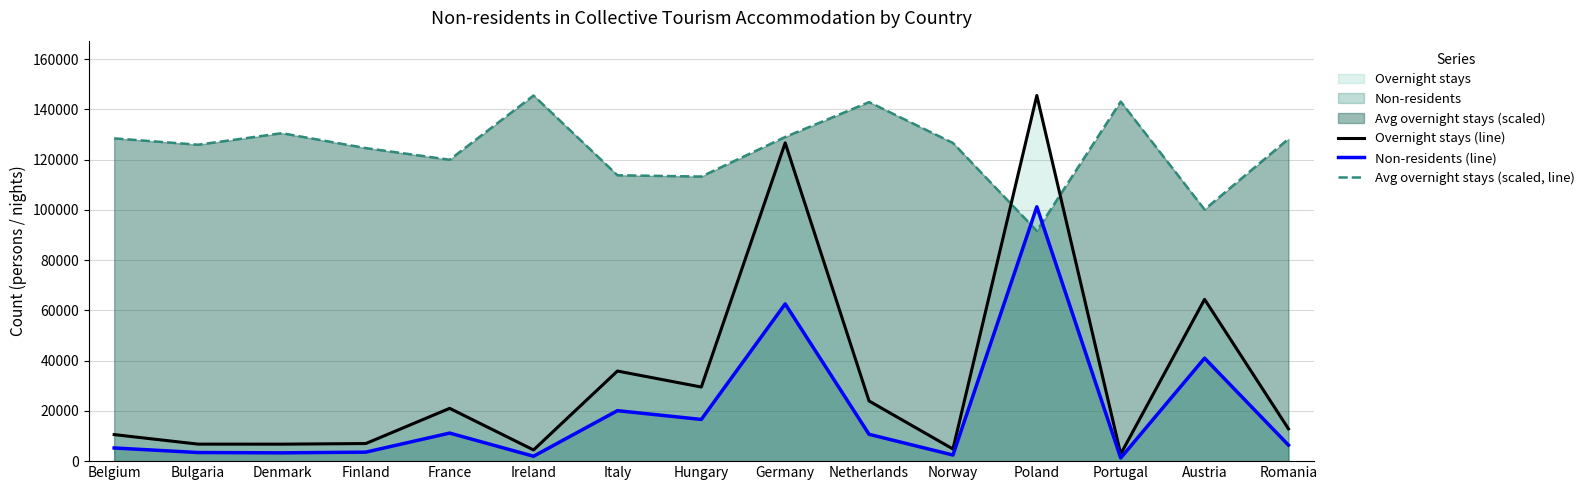

How many interior local peaks does the Avg overnight stays (scaled, line) series have?

4